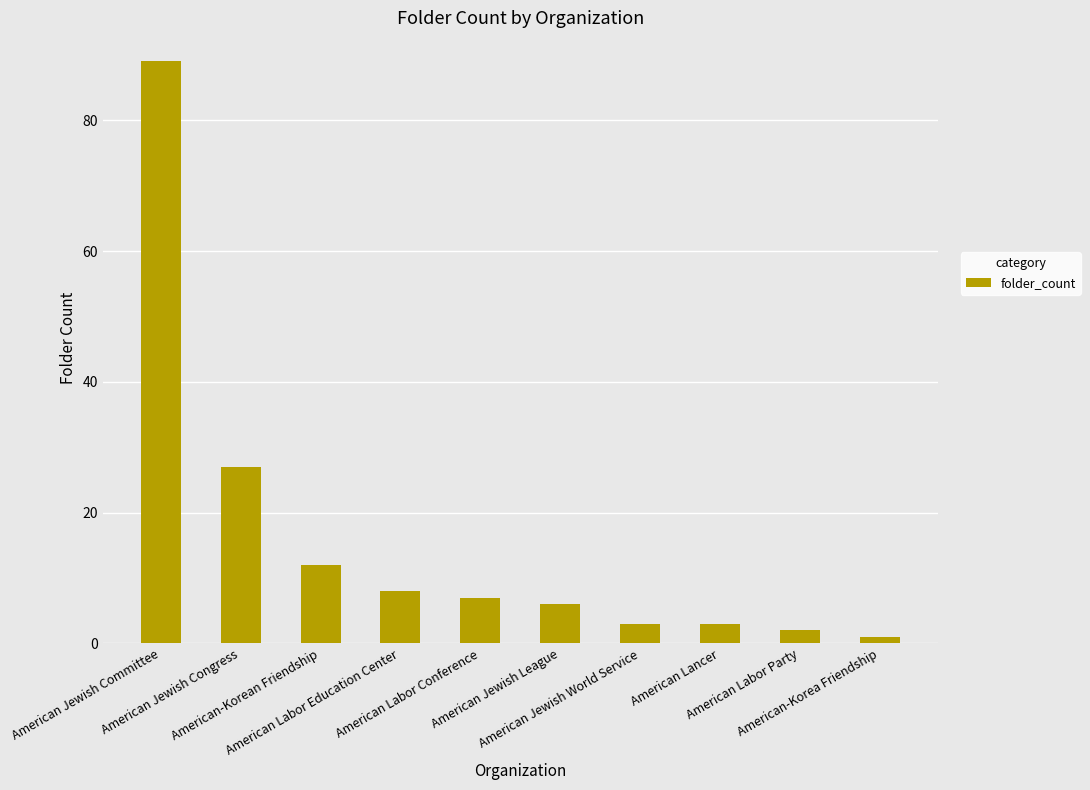

Count the number of categories in the chart.

10